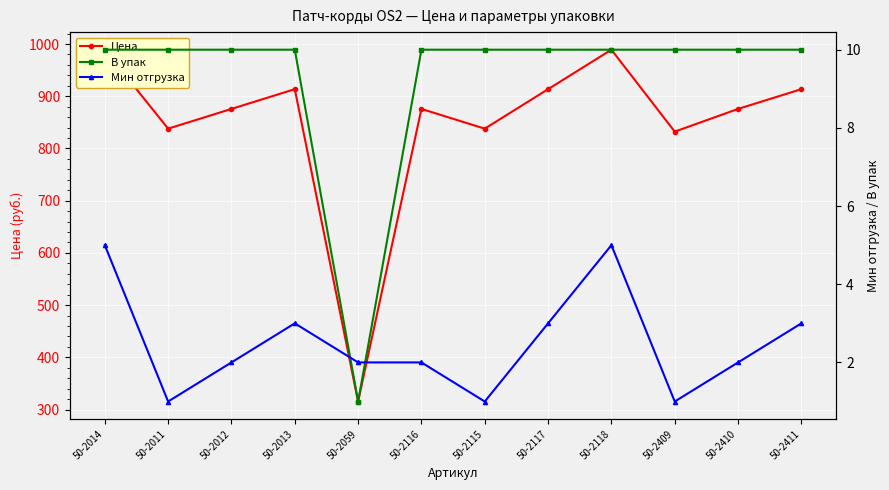

What is the maximum value for Цена?

989.1